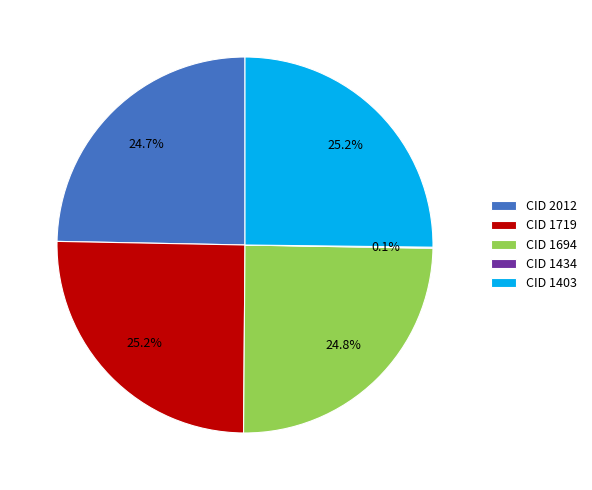

What percentage do CID 1403 and CID 1719 together represent?

50.4%